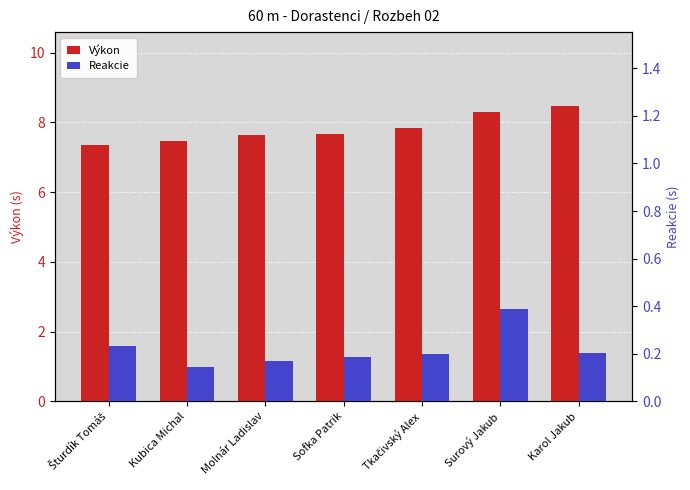

Is the value of Reakcie at Šturdík Tomáš greater than the value of Výkon at Surový Jakub?

No